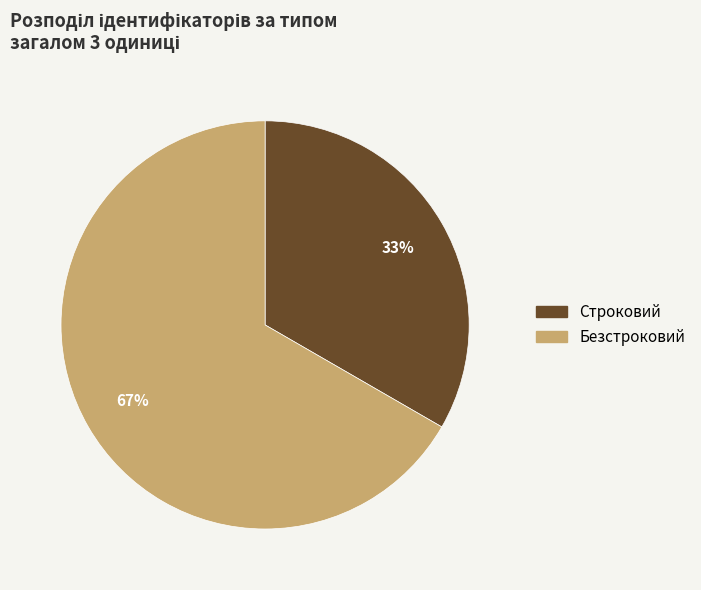

Which has a higher value, Строковий or Безстроковий?

Безстроковий